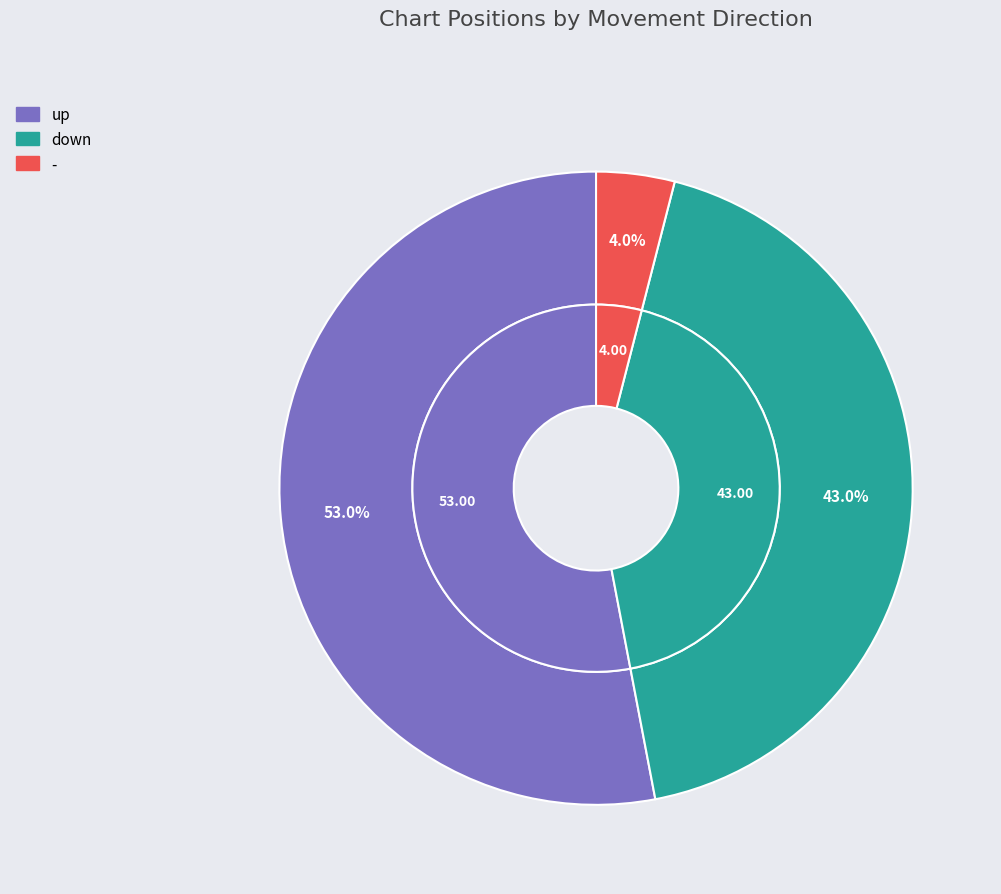

True or false: - accounts for 4% of the total.

True